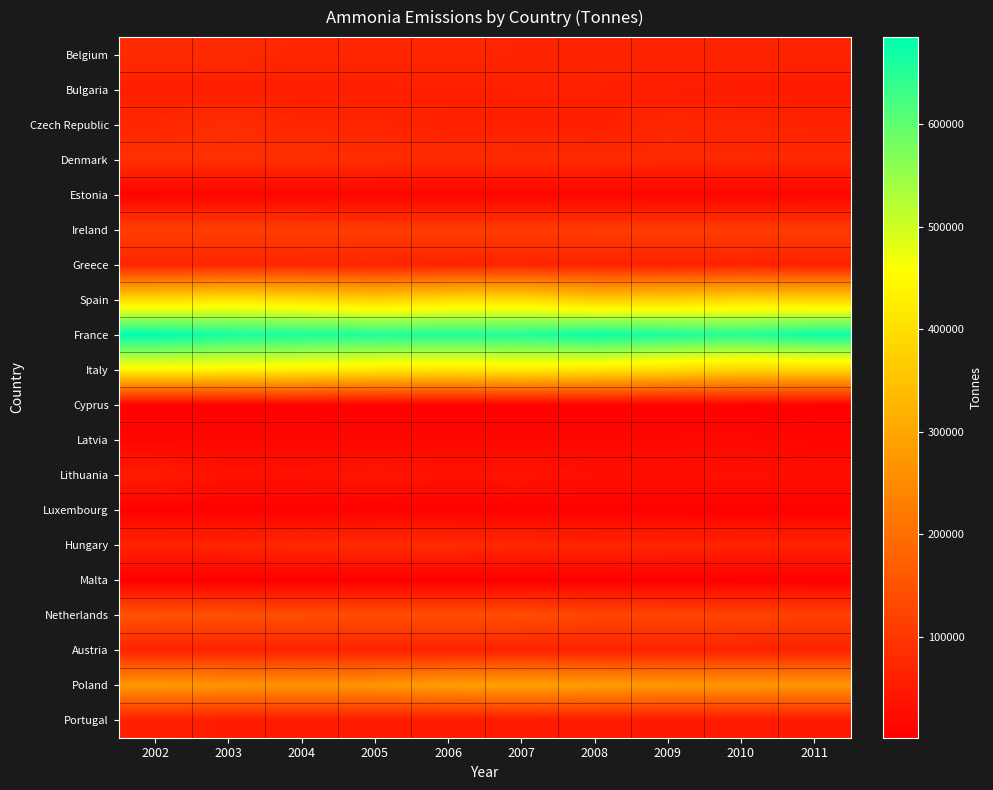

At which category is the sum across all series the highest?

2002